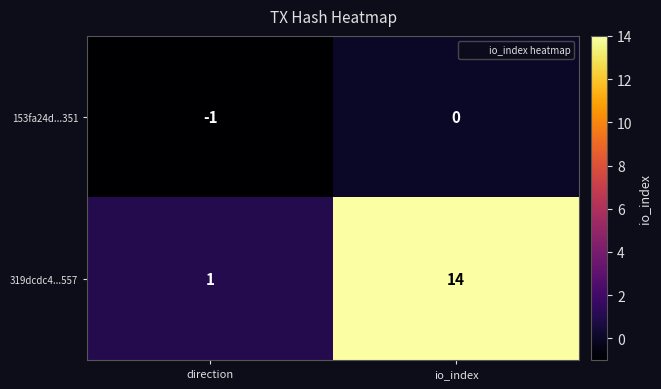

What is the total value across all series at io_index?

14